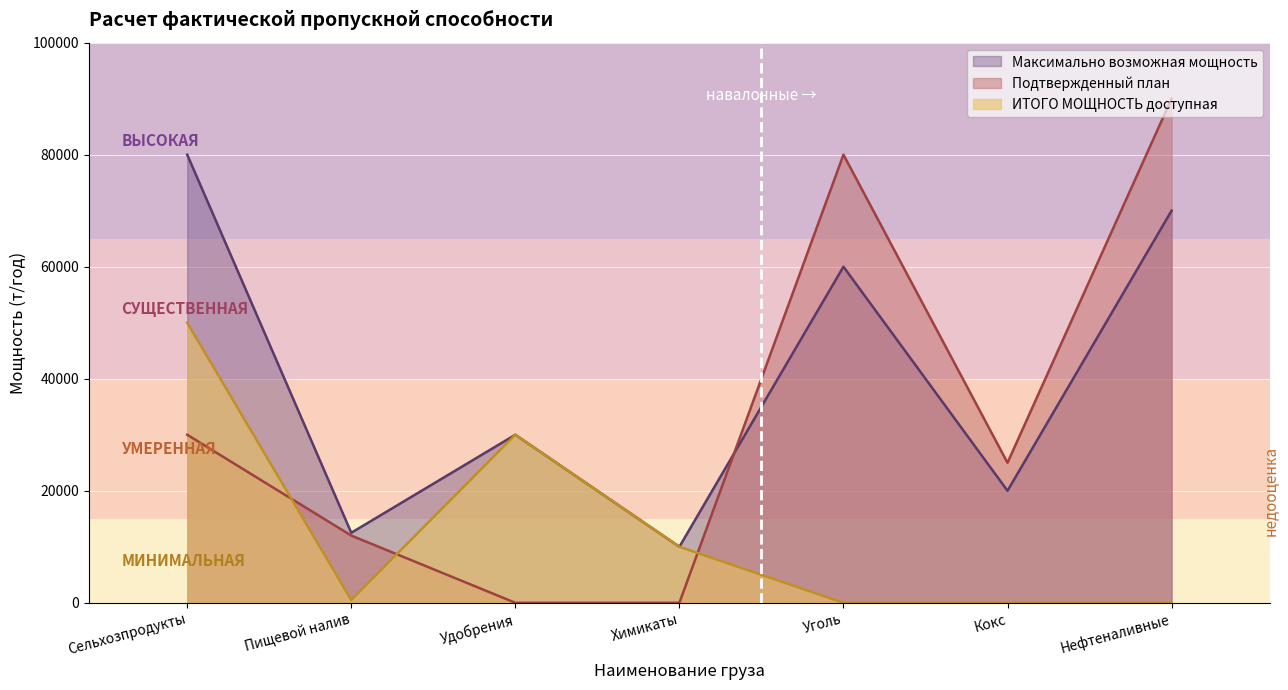

How many values in the Максимально возможная фактическая мощность series exceed 30000?

3